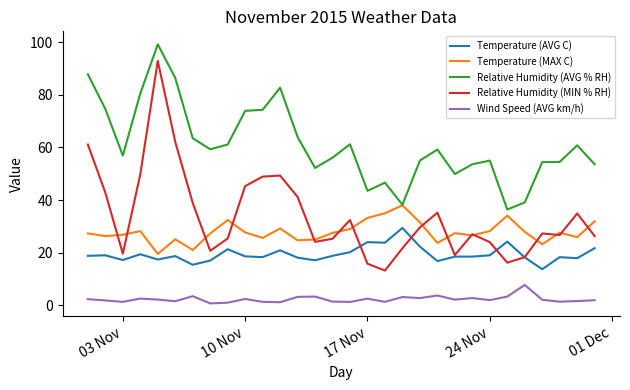

How many series are shown in this chart?

5